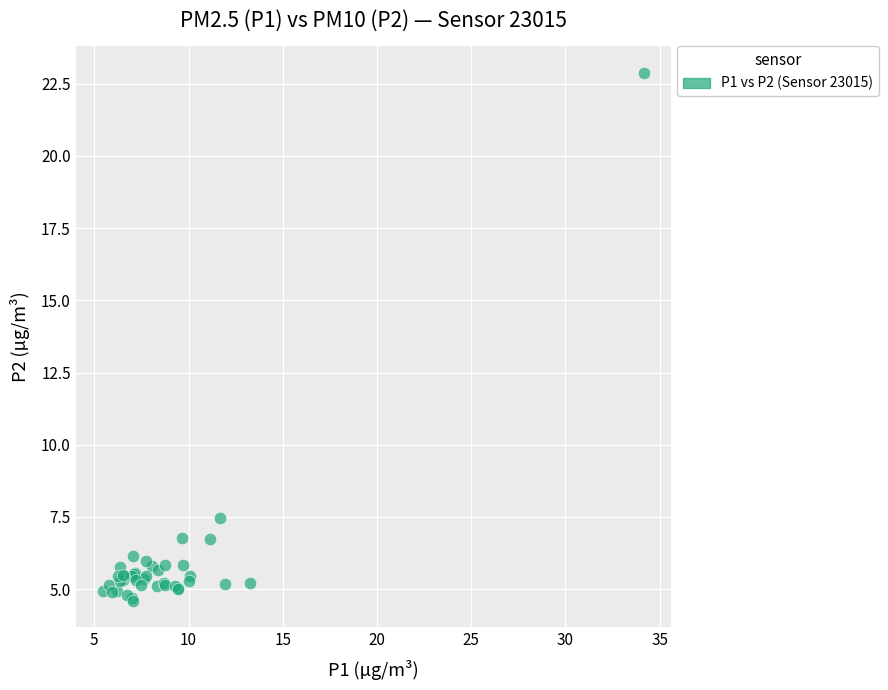

What Y value in the scatter plot is closest to 13?

7.5